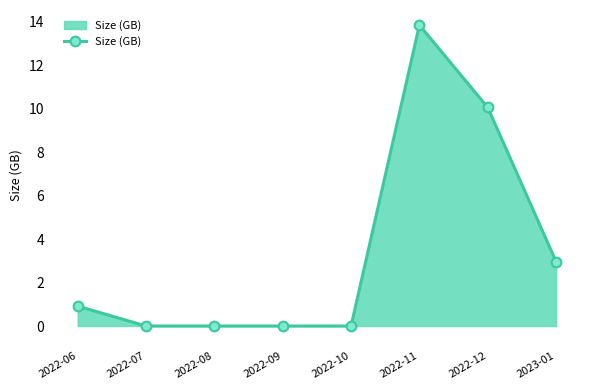

What is the difference between the second highest and minimum values?

10.1